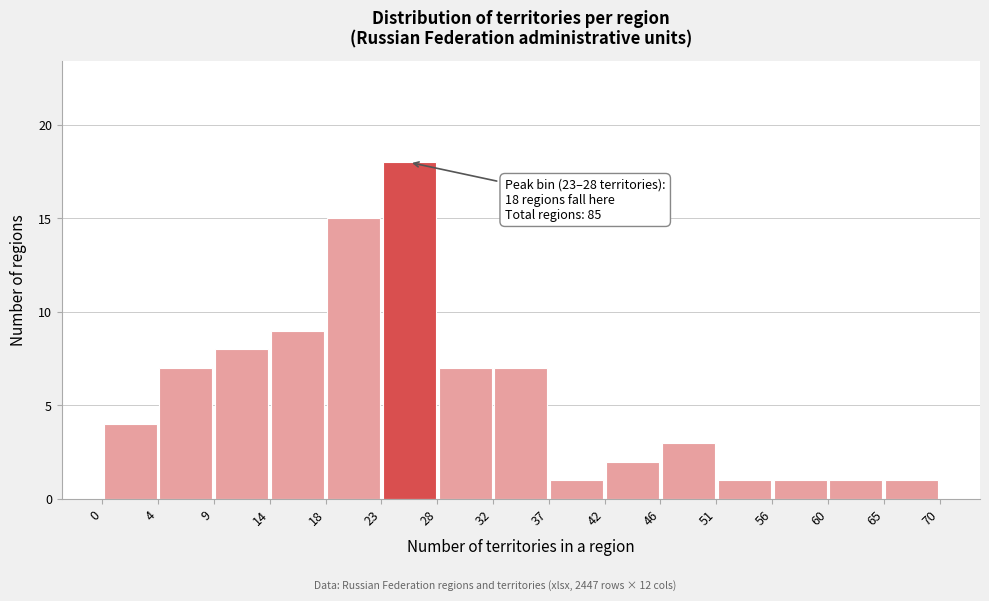

Which range on the x-axis has the tallest bar?

23 to 28